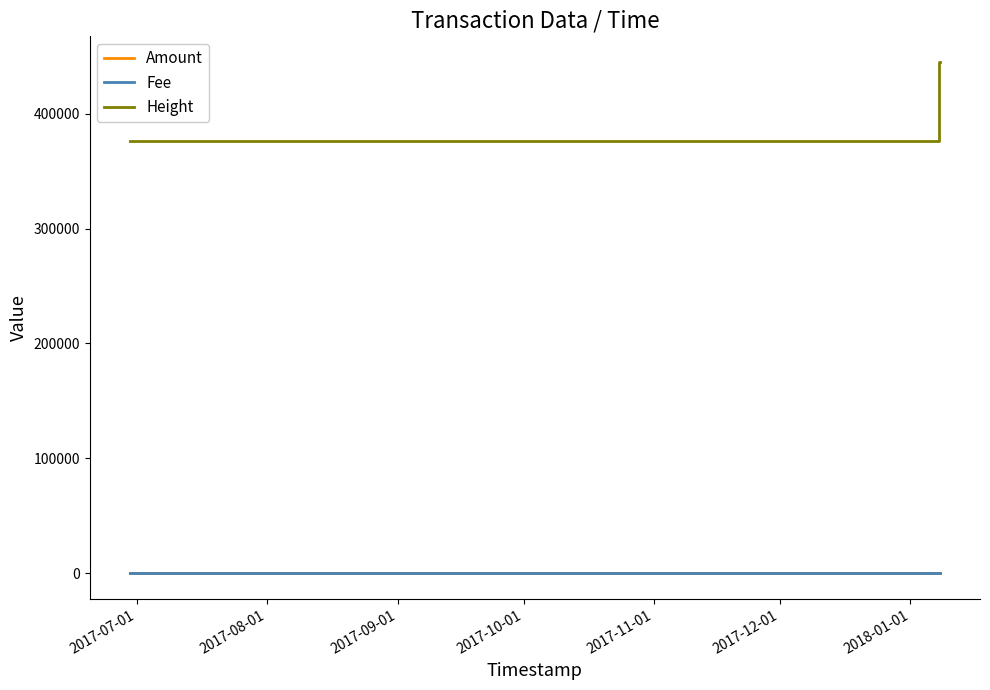

What is the difference between the maximum and minimum values in the Height series?

68678.0